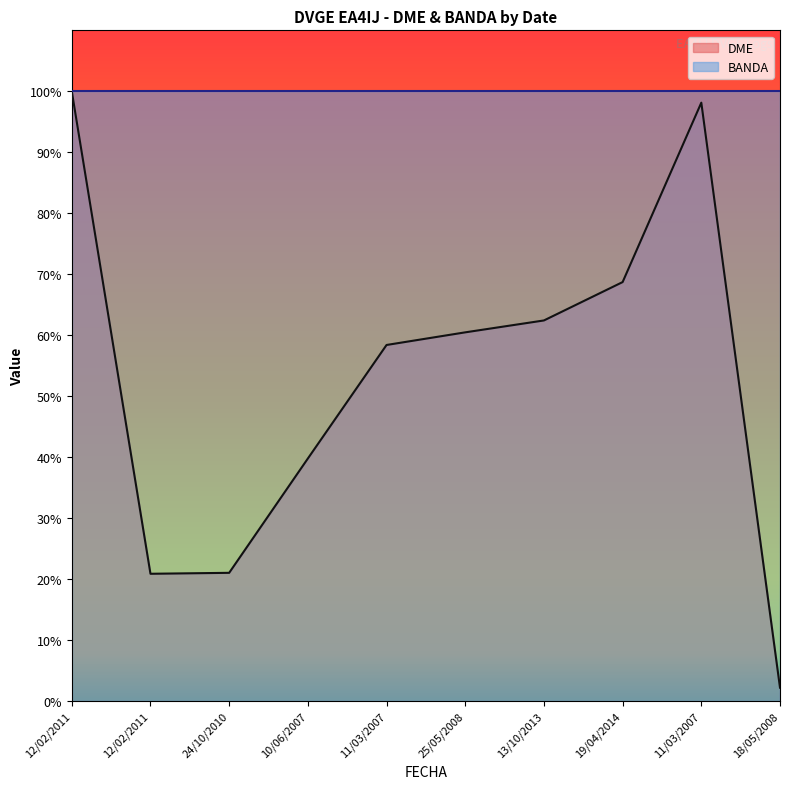

The value at 12/02/2011 is 5.7. True or false?

False